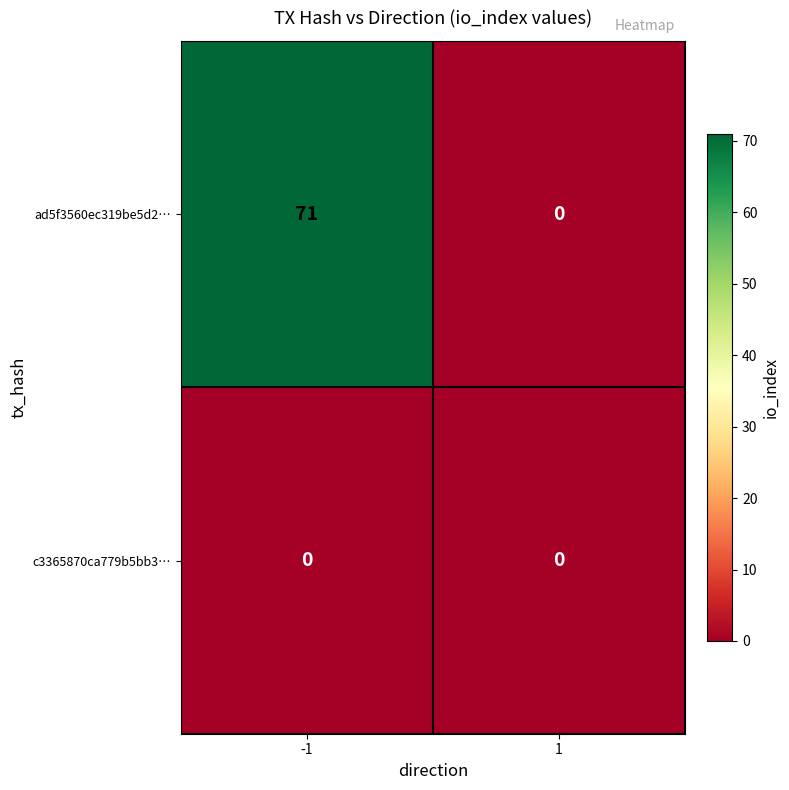

Which series has the largest total across all categories?

ad5f3560ec319be5d2…